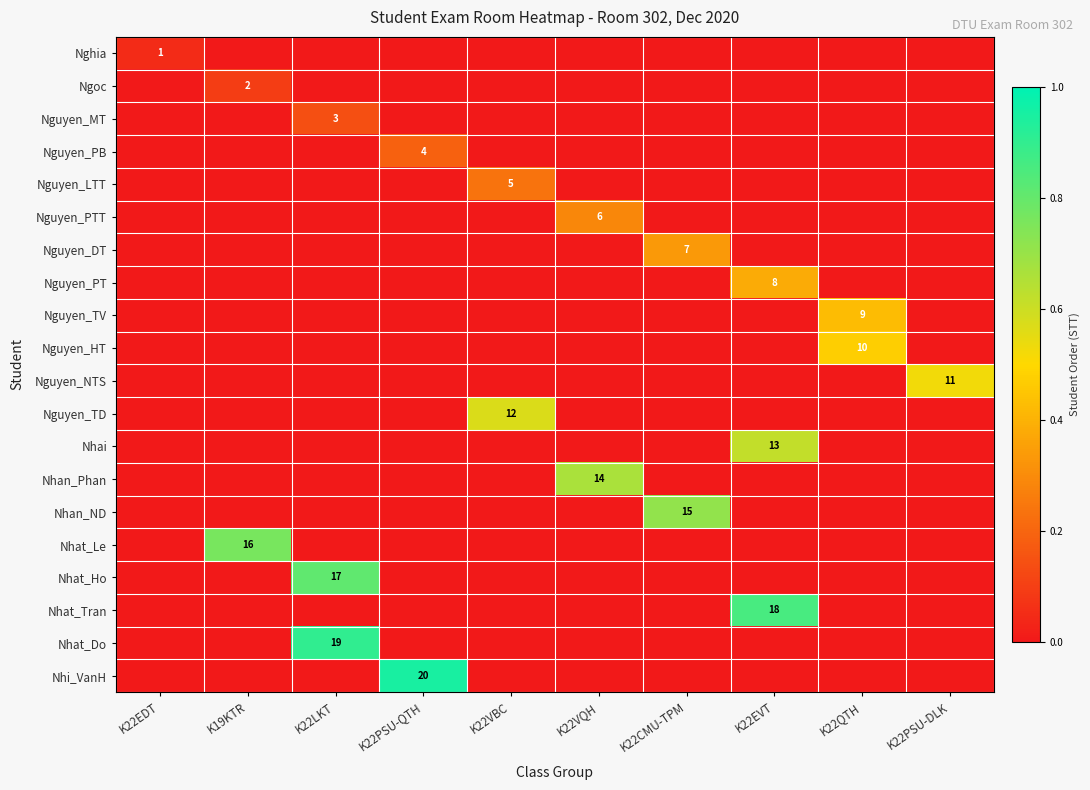

At which category does the chart reach its minimum across all series?

K19KTR